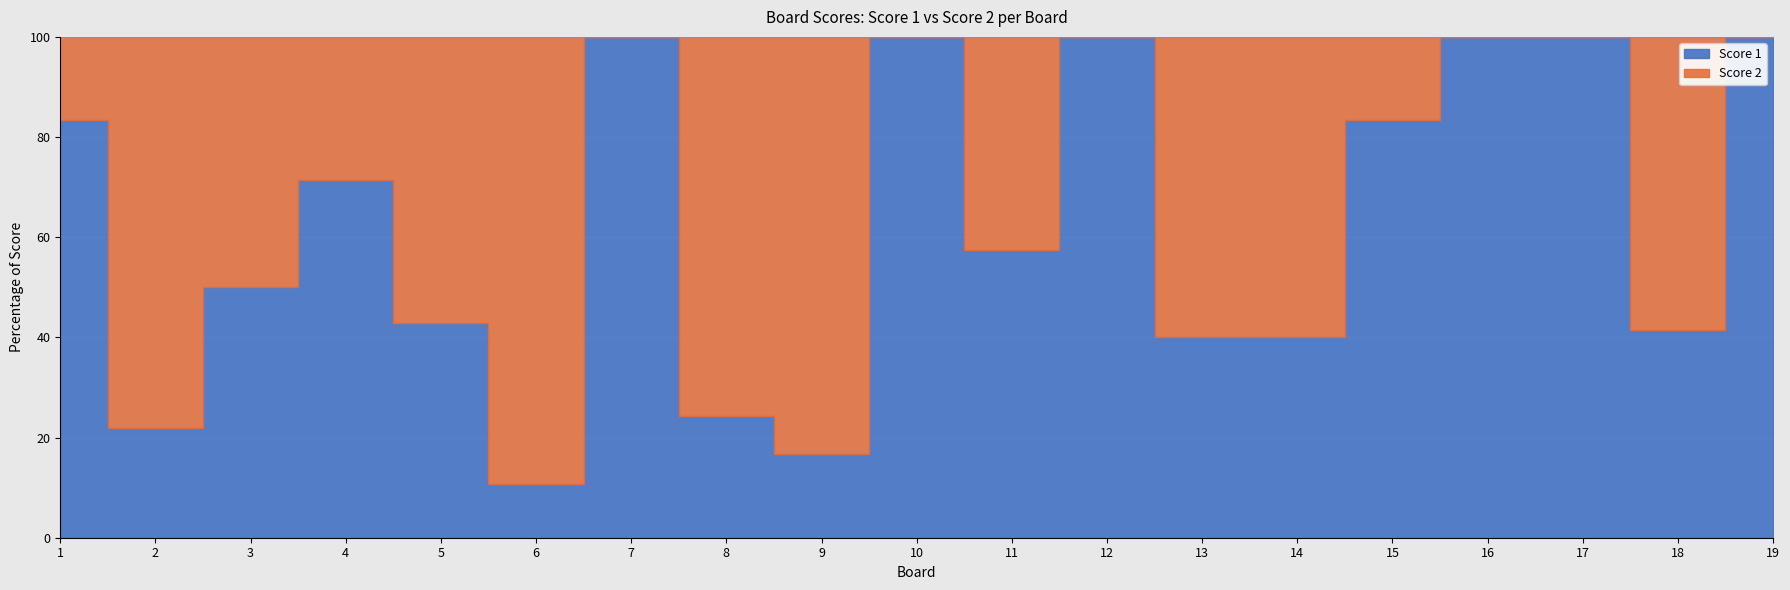

Rank the categories by Score 1 value from highest to lowest.

1, 4, 7, 10, 12, 15, 16, 17, 19, 11, 18, 14, 5, 3, 13, 8, 2, 9, 6